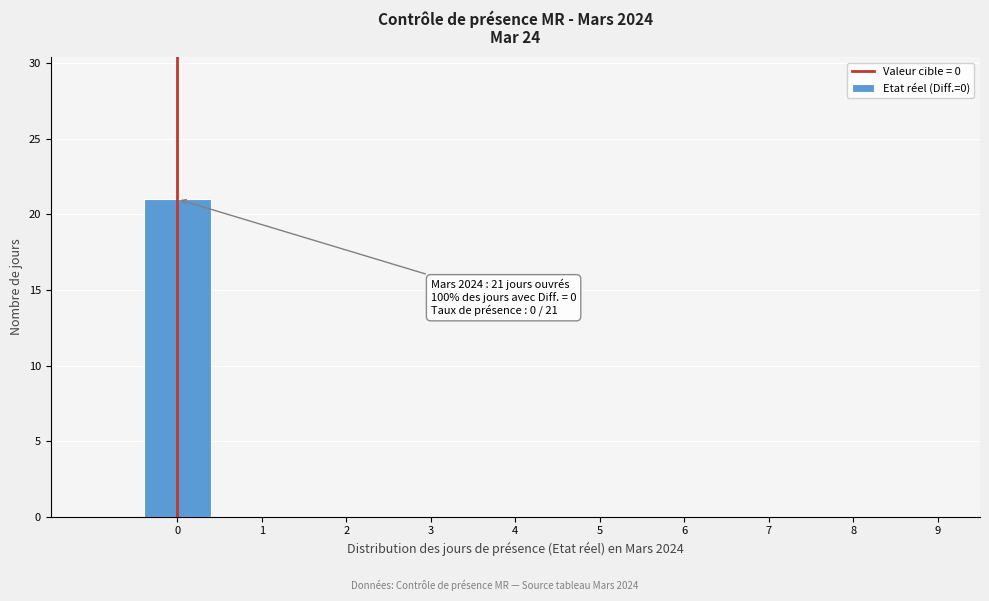

Over which range of the x-axis is the bar tallest?

-0.5 to 0.5